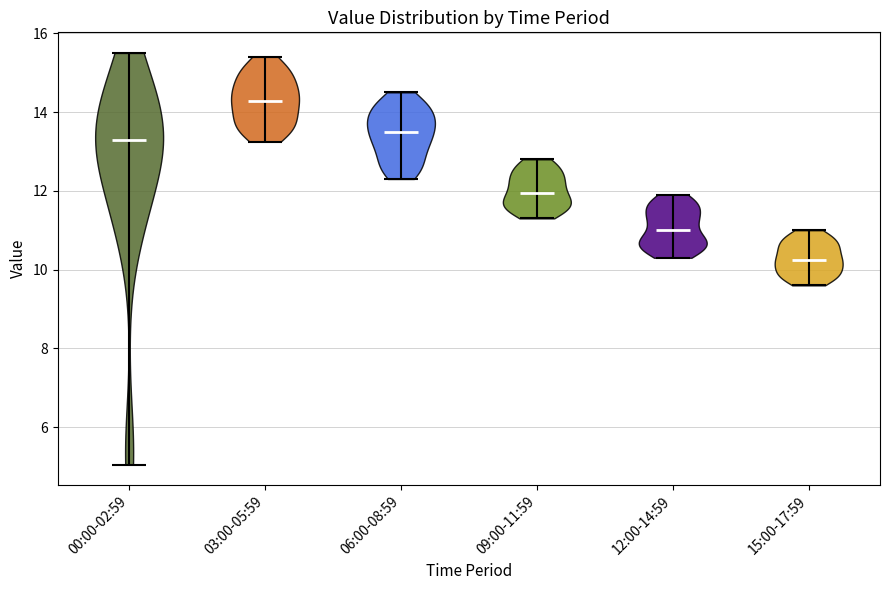

What is the highest point the violin for 00:00-02:59 reaches on the y-axis? The values are not printed on the chart, so give them approximately, as read against the axis.

15.6